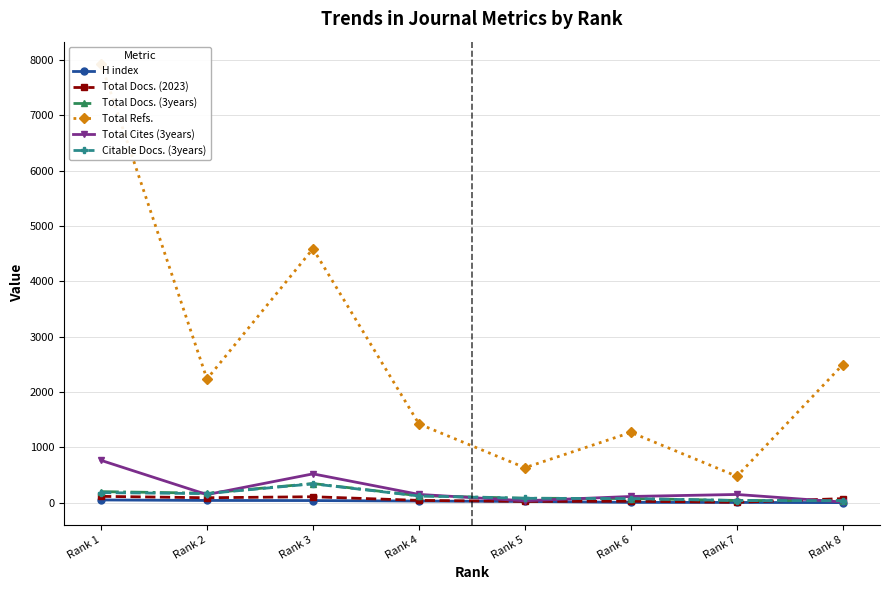

Where does the Total Docs. (3years) series first go above 129?

Rank 1